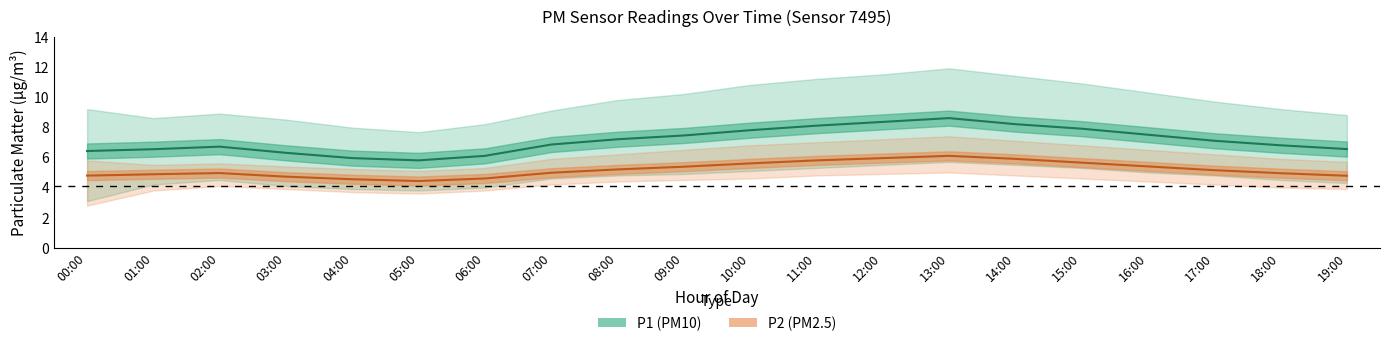

How many interior local valleys does the P1 (PM10) series have?

1